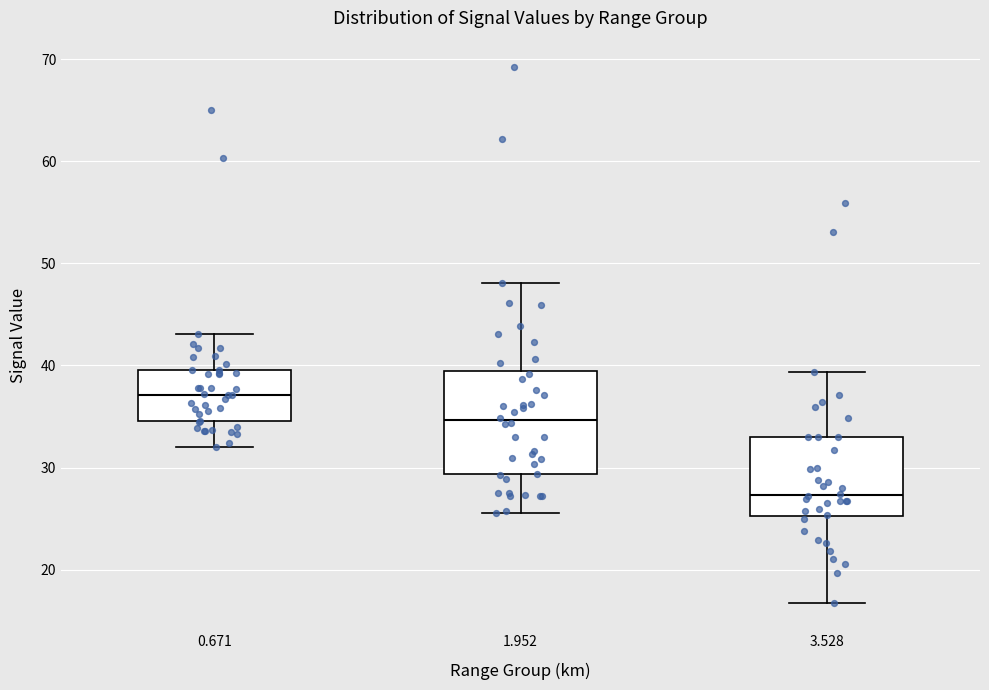

Reading left to right, read every box against the y-axis: the position of its median line, the range the box covers, and the ends of its whiskers. The values are not printed on the chart, so give them approximately, as read against the axis.

0.671: median 37, box 35 to 40, whiskers 32 to 43
1.952: median 35, box 29 to 39, whiskers 26 to 48
3.528: median 27, box 25 to 33, whiskers 17 to 39